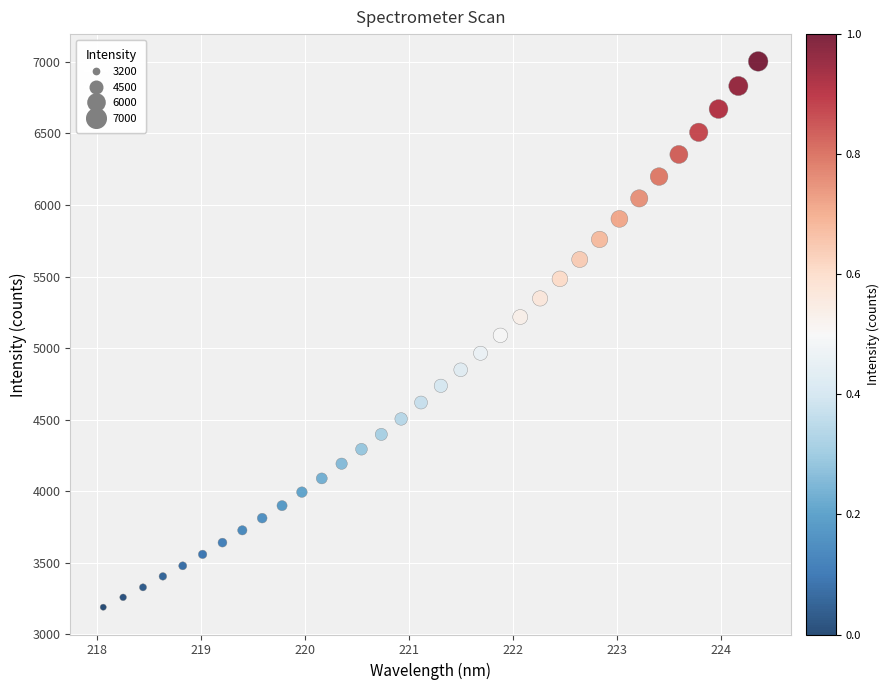

What is the range of Y values (max minus min)?

3813.9